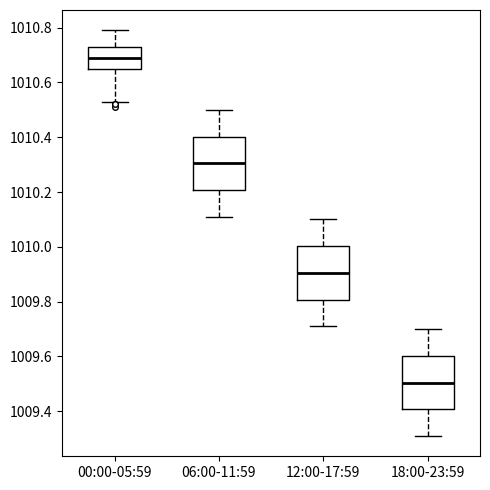

Which box's median line is the highest?

00:00-05:59